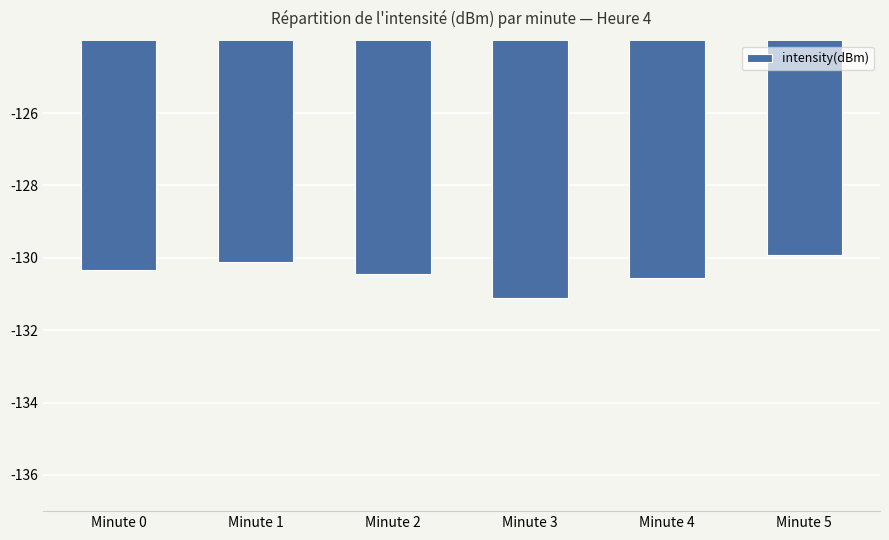

Which category has the lowest value across all series?

Minute 3